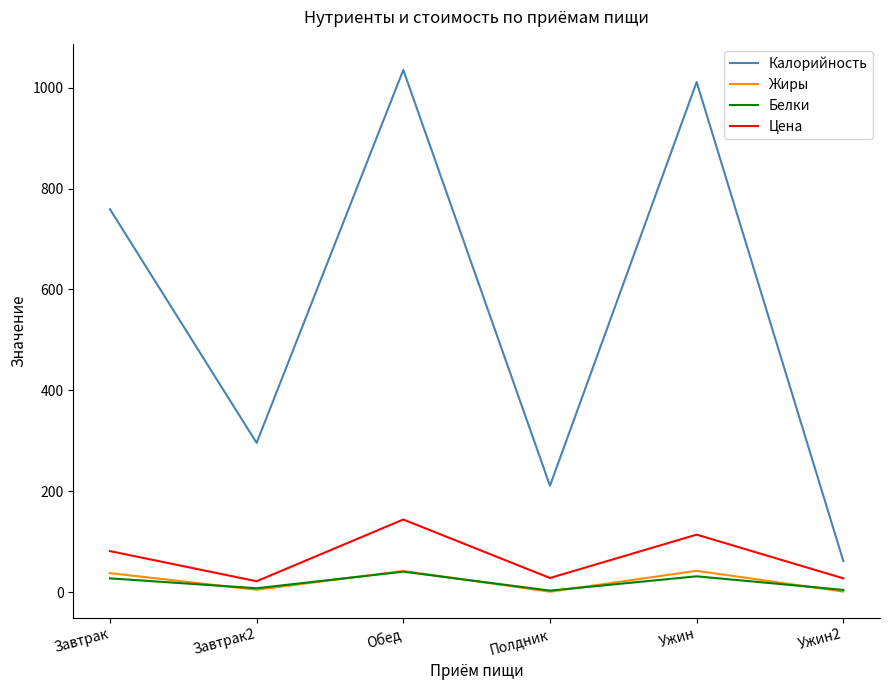

Between Обед and Полдник, which series saw the biggest shift?

Калорийность